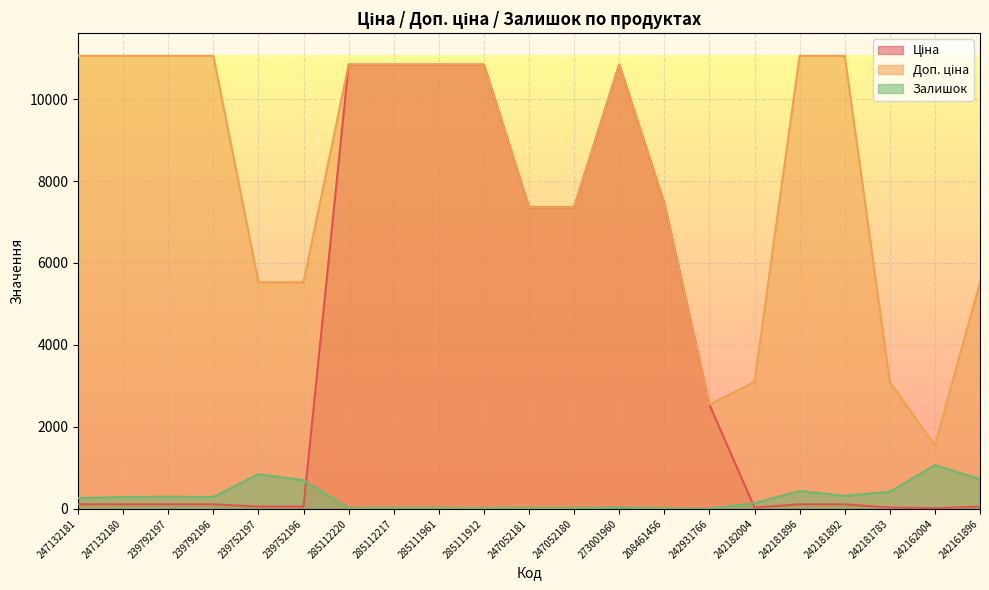

What is the sum of all Доп. ціна values?

169572.7